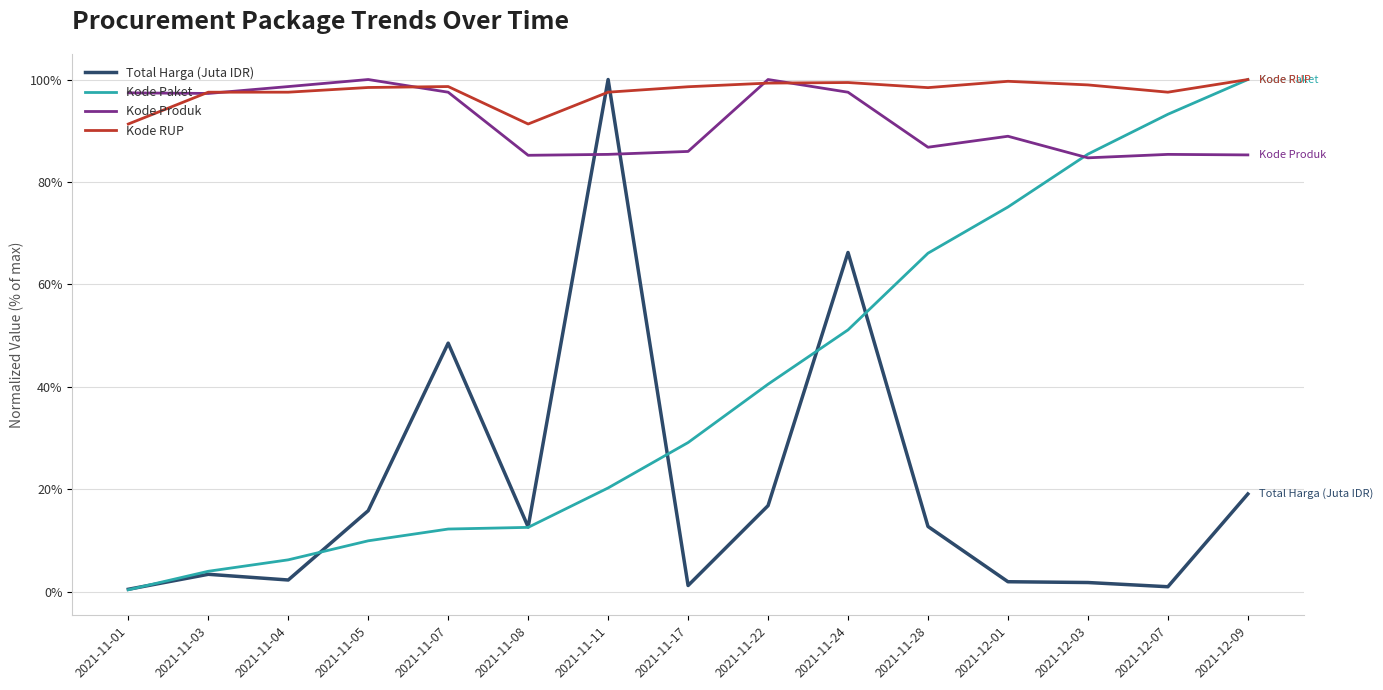

After their last crossing, which series has the higher values: Total Harga (Juta IDR) or Kode RUP?

Kode RUP